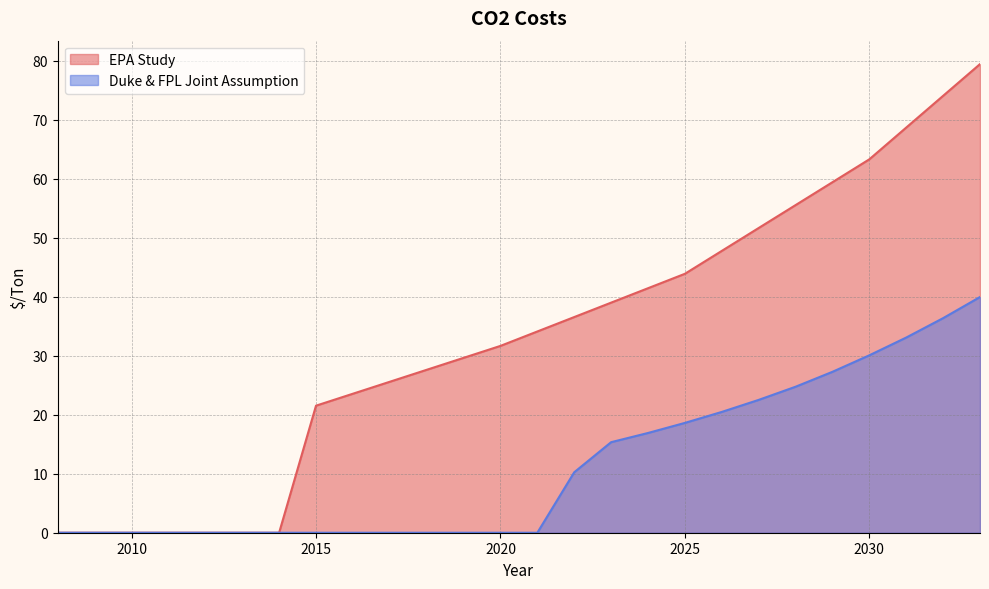

What is the value of the Duke & FPL Joint Assumption point at the 22nd from the left?

27.3